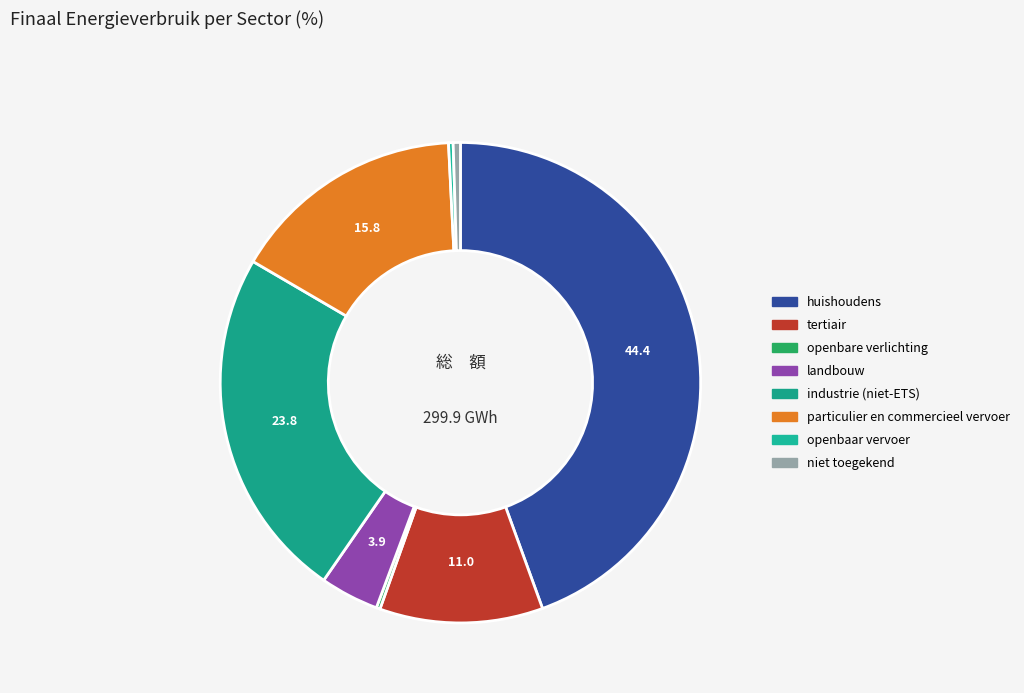

What is the ratio of the value at niet toegekend to the value at openbaar vervoer?

1.6